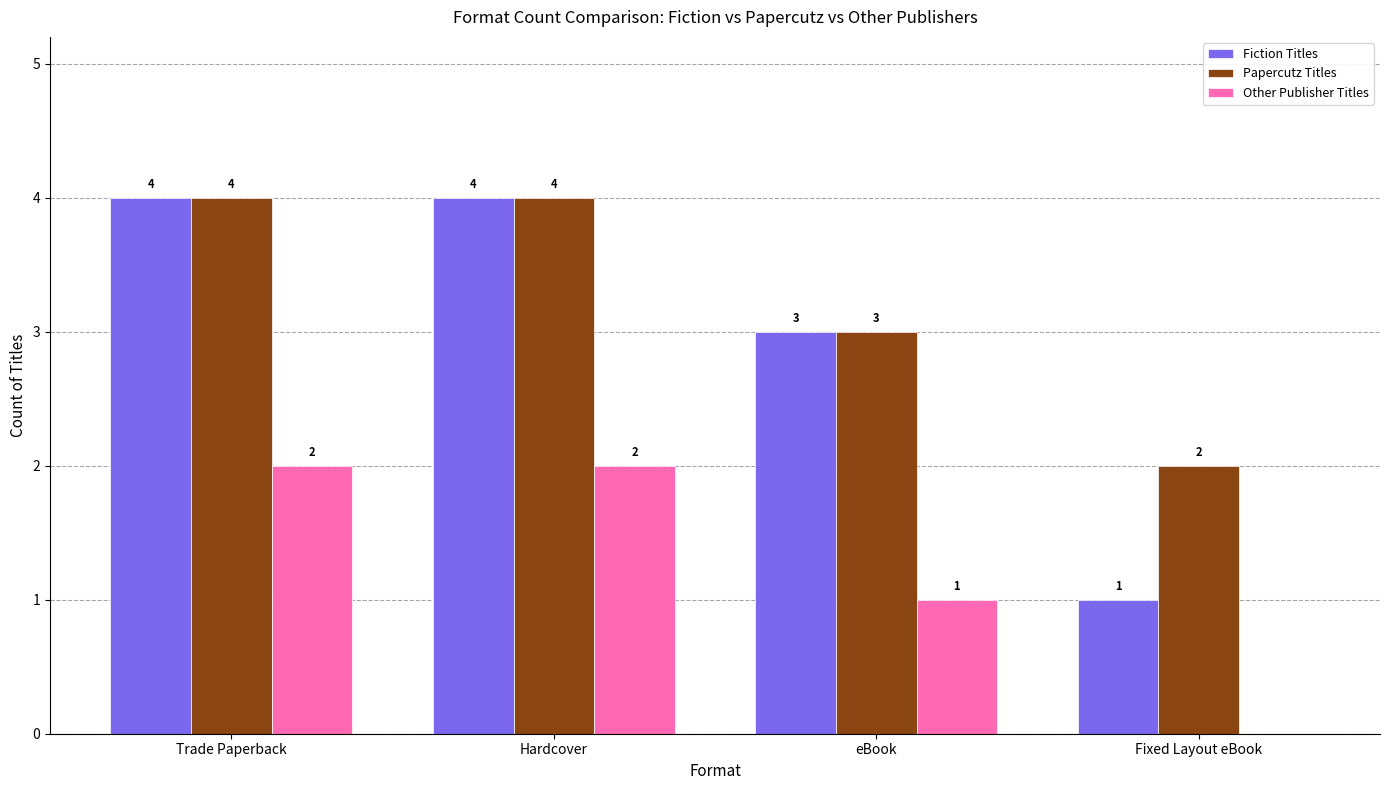

True or false: Other Publisher Titles has a value of 0 at Fixed Layout eBook.

True